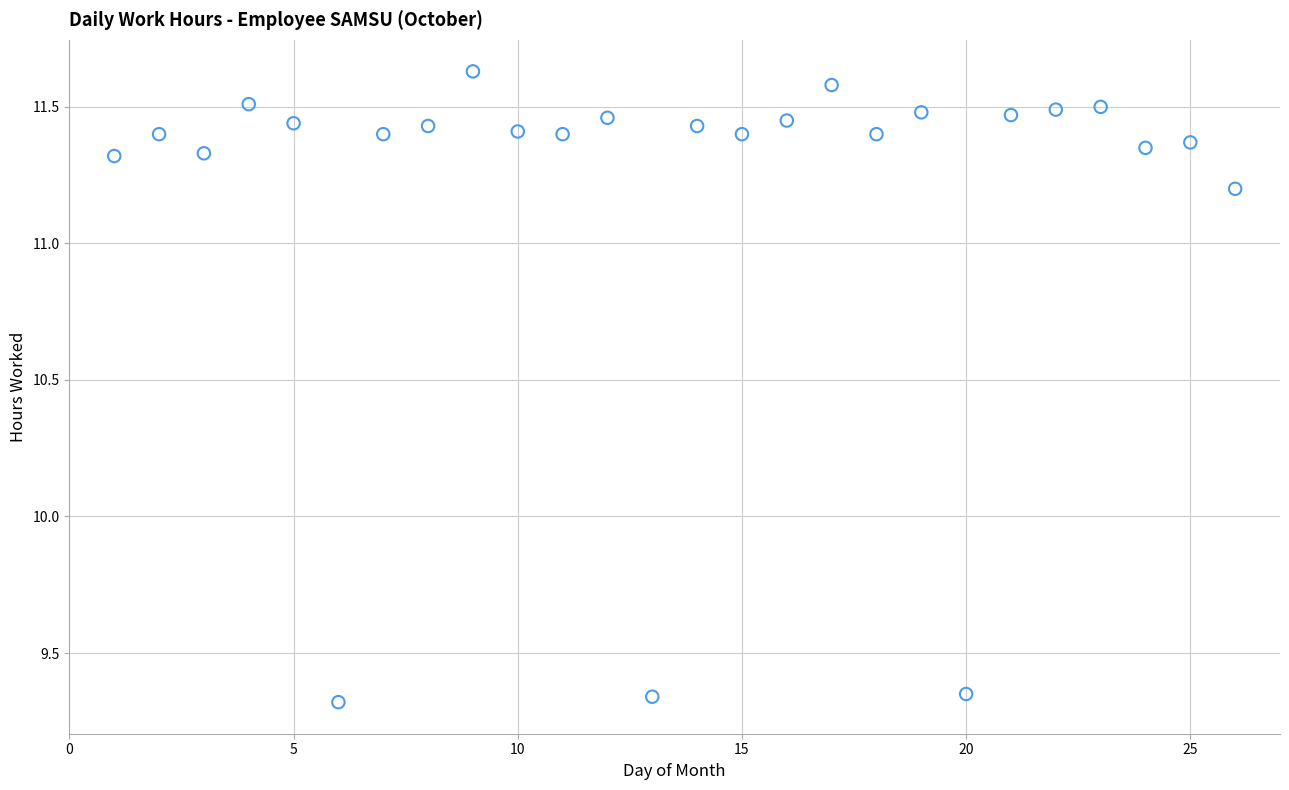

What is the range of X values (max minus min)?

25.0